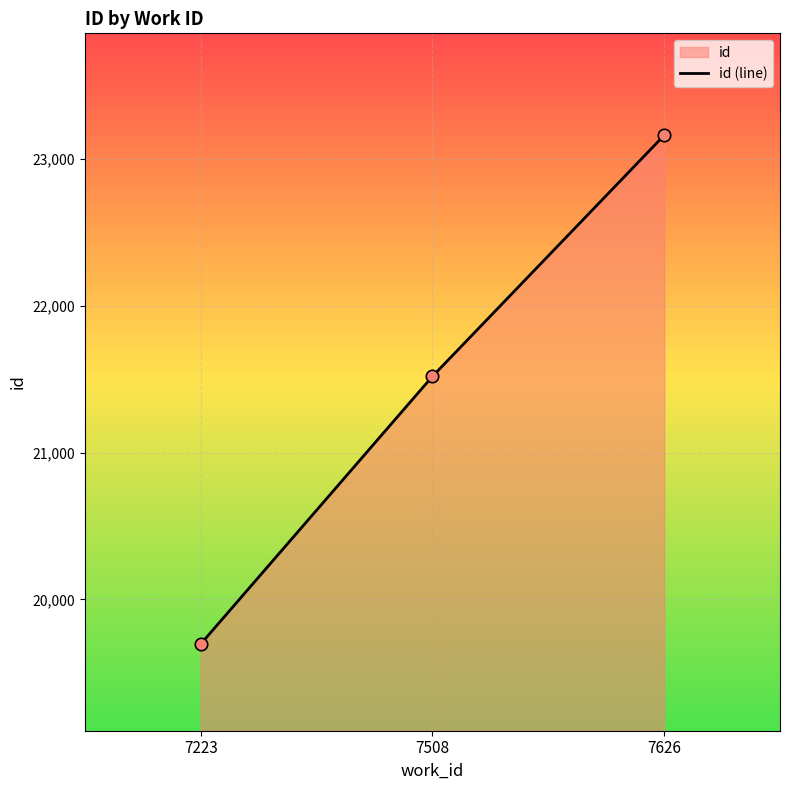

What is the change in value from 7223 to 7508?

+1823.5